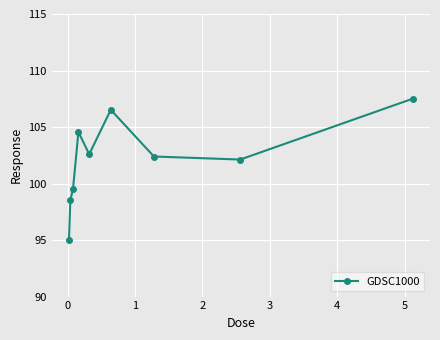

What is the smallest value displayed?

95.0